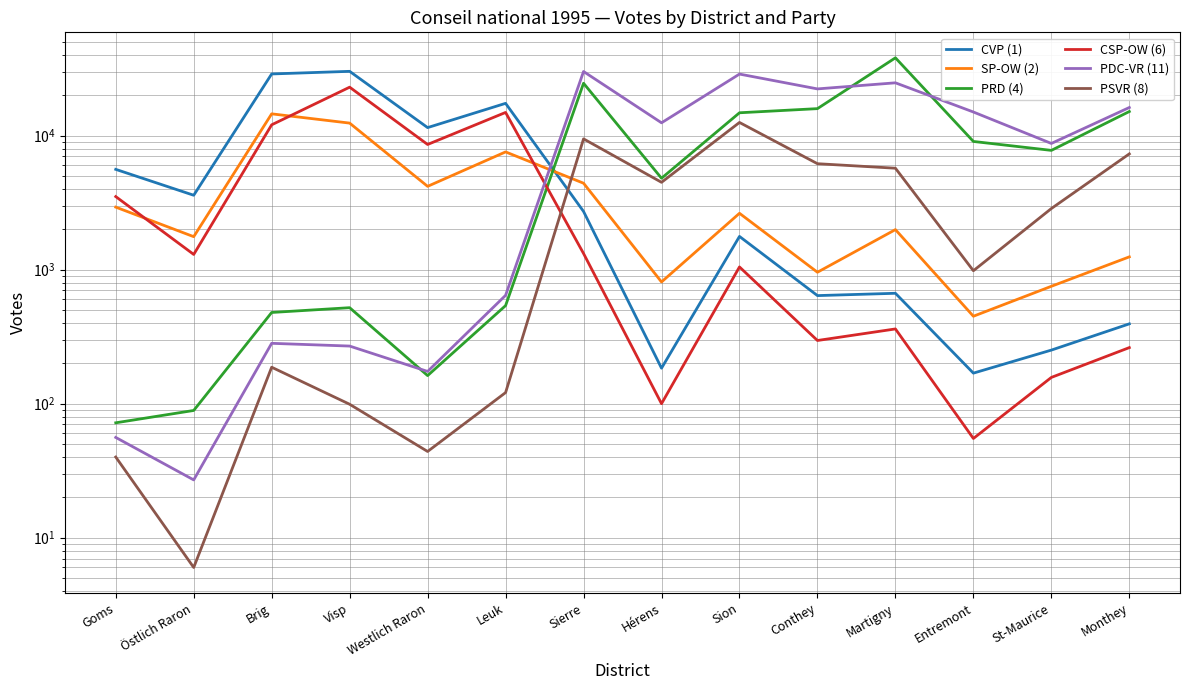

What is the maximum value for CVP (1)?

30134